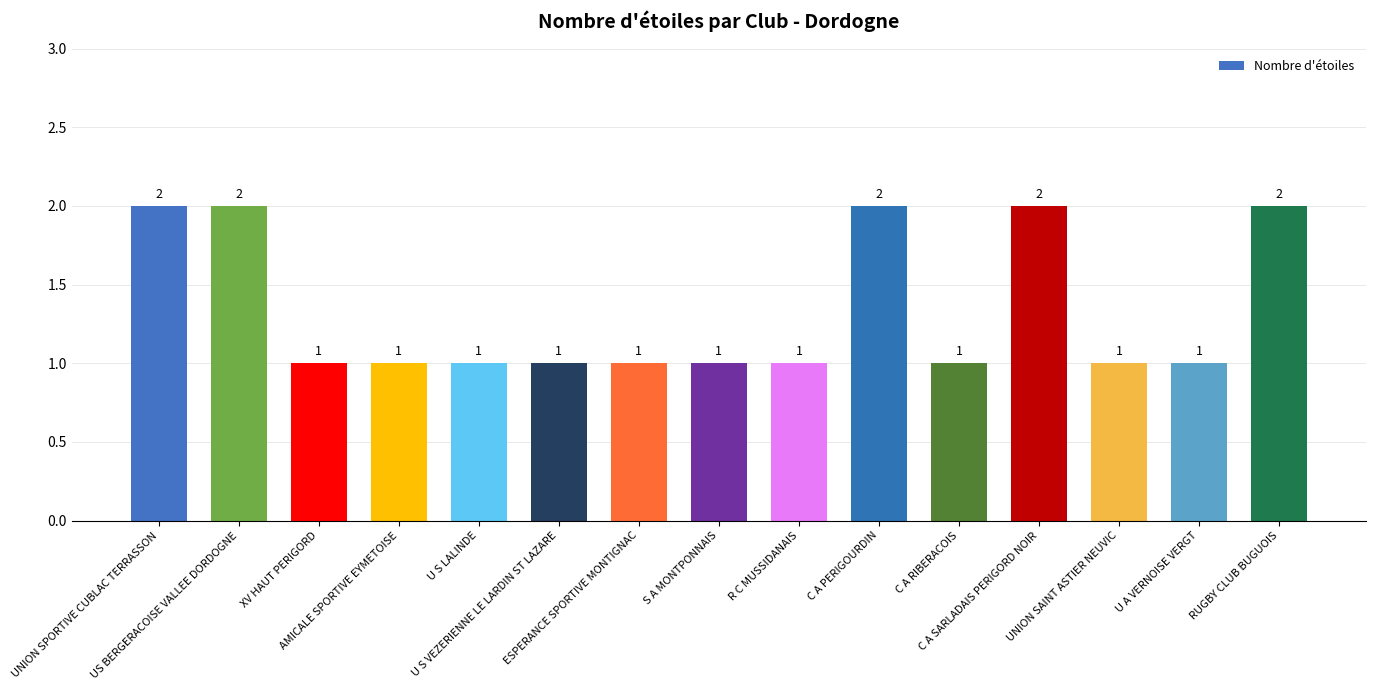

What is the smallest value displayed?

1